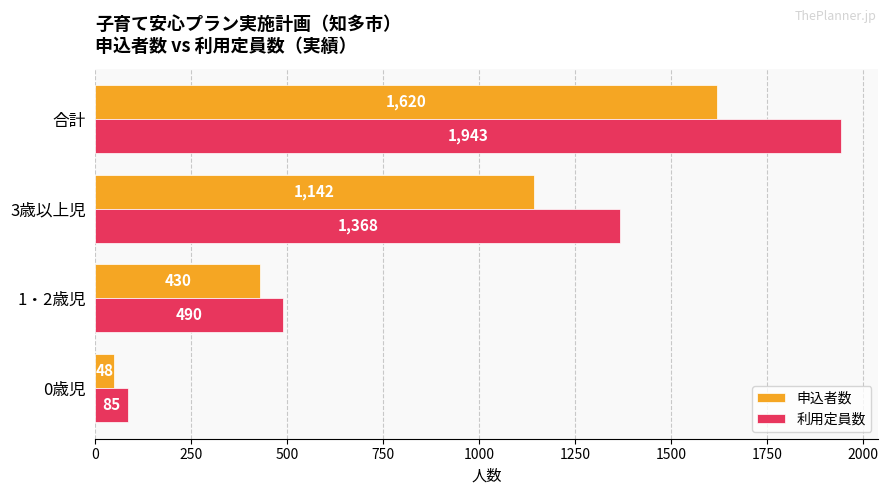

How many categories are shown in the chart?

4